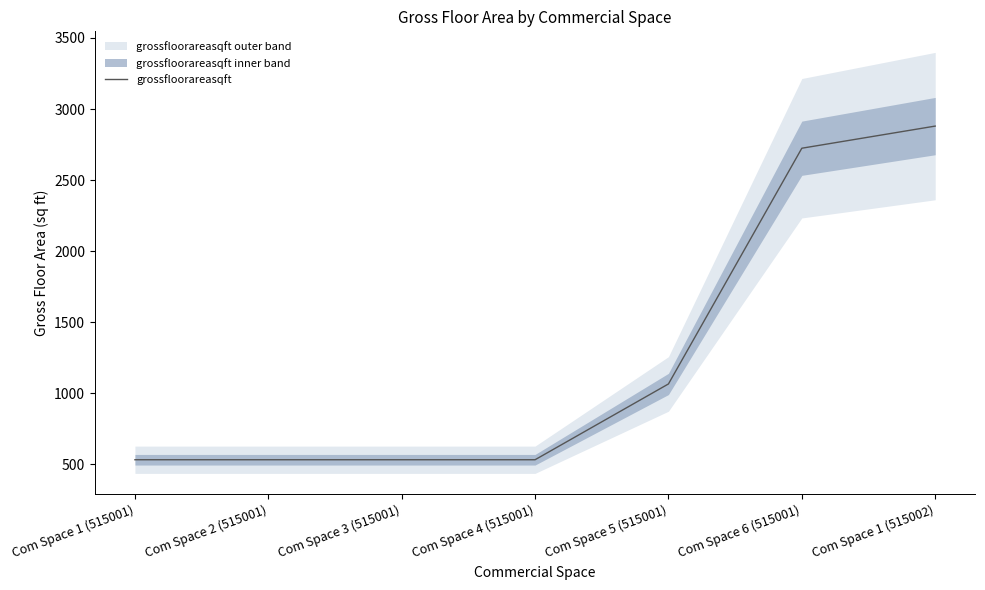

What is the change in value from Com Space 6 (515001) to Com Space 1 (515002)?

+155.7